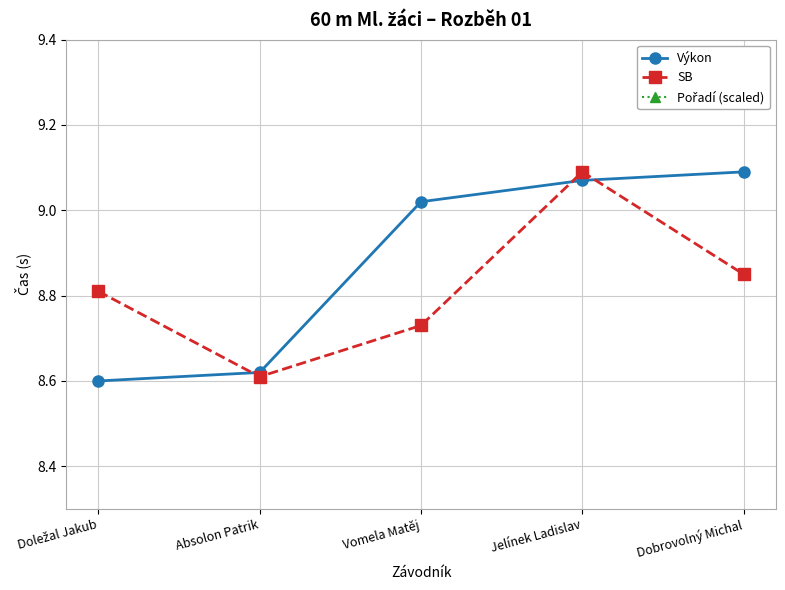

The Výkon series shows 9.1 at Jelínek Ladislav. True or false?

True